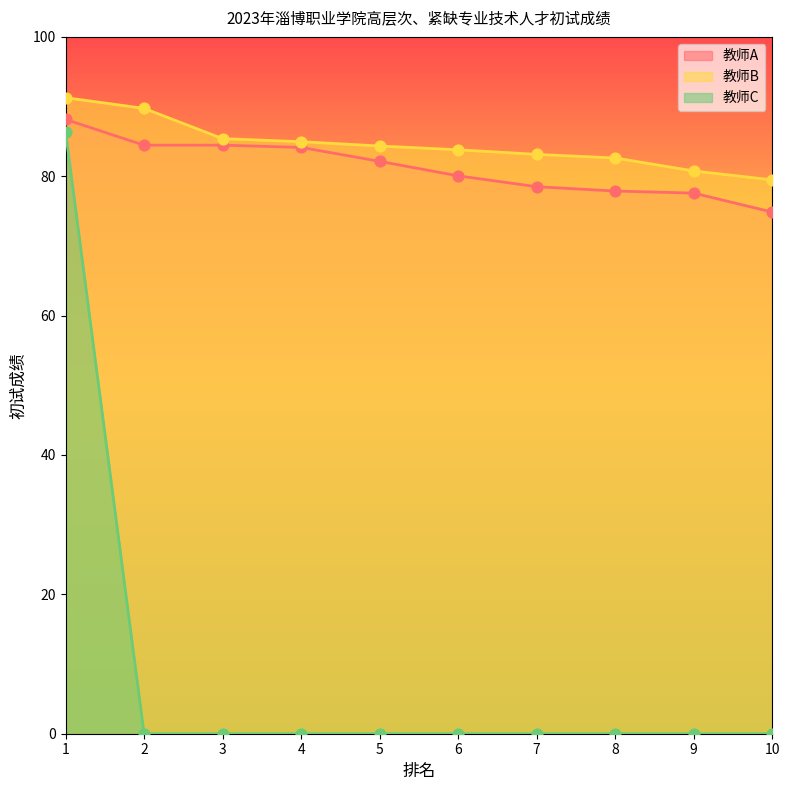

Which series has the largest total across all categories?

教师B